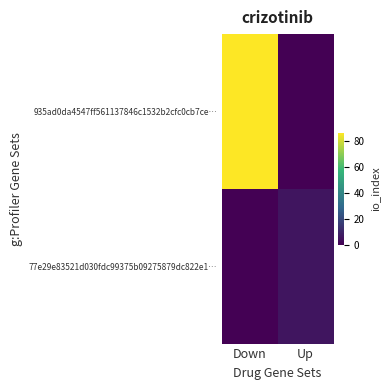

Which series changed the most between Down and Up?

935ad0da4547ff561137846c1532b2cfc0cb7ce…